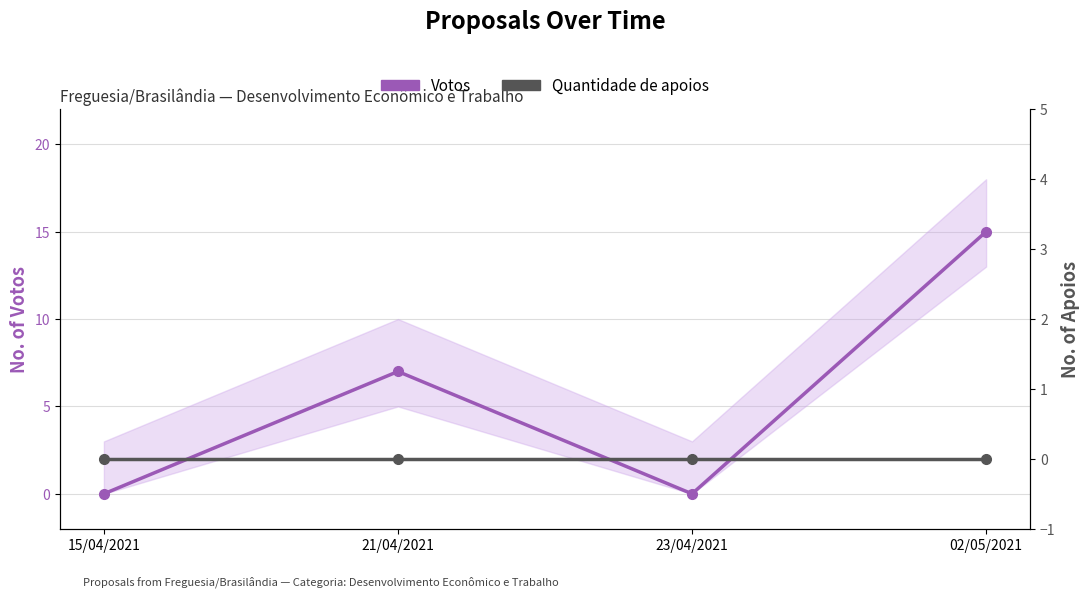

Between 21/04/2021 and 23/04/2021, which series saw the biggest shift?

Votos